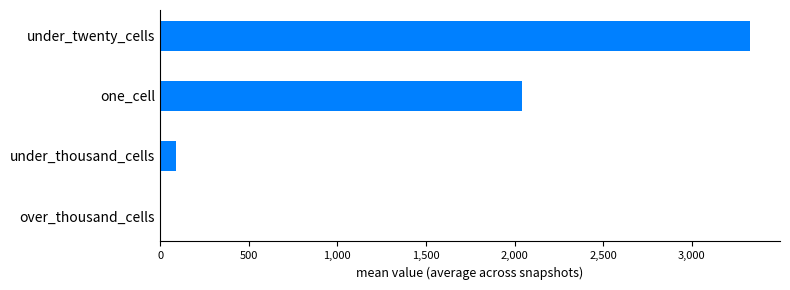

Reading bottom to top, transcribe all the data shown in this chart.

over_thousand_cells=0.0	under_thousand_cells=87.1	one_cell=2043.3	under_twenty_cells=3331.3